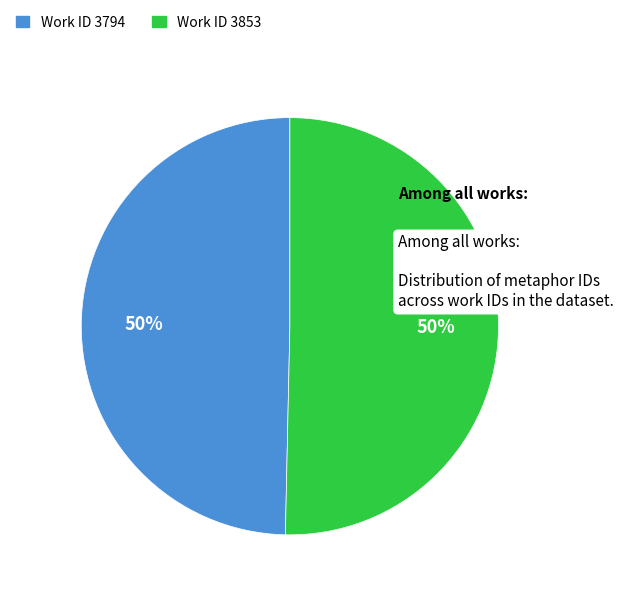

To the nearest percent, what is the average slice percentage?

50%